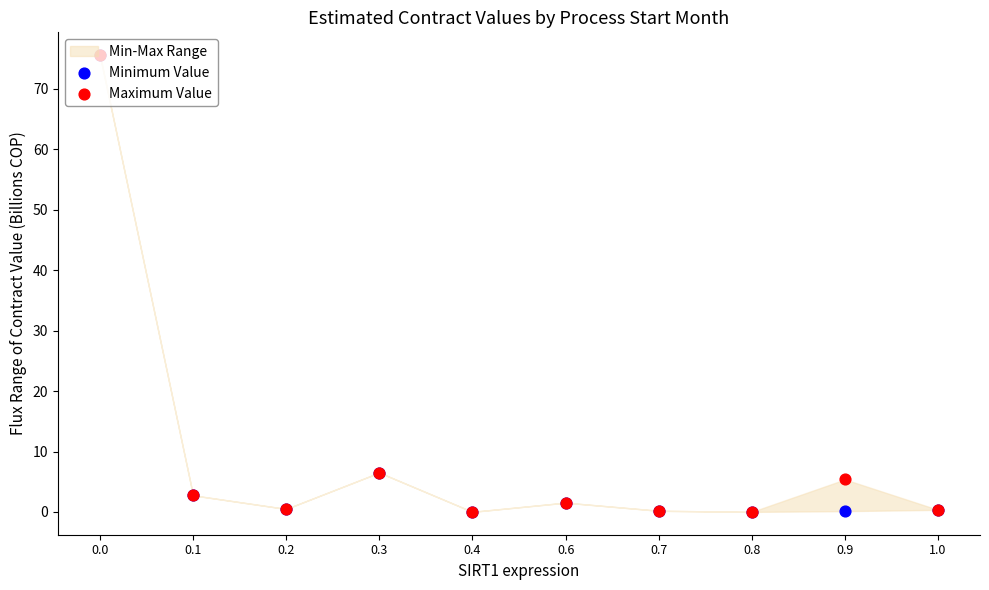

At how many categories does at least one series exceed 58?

1